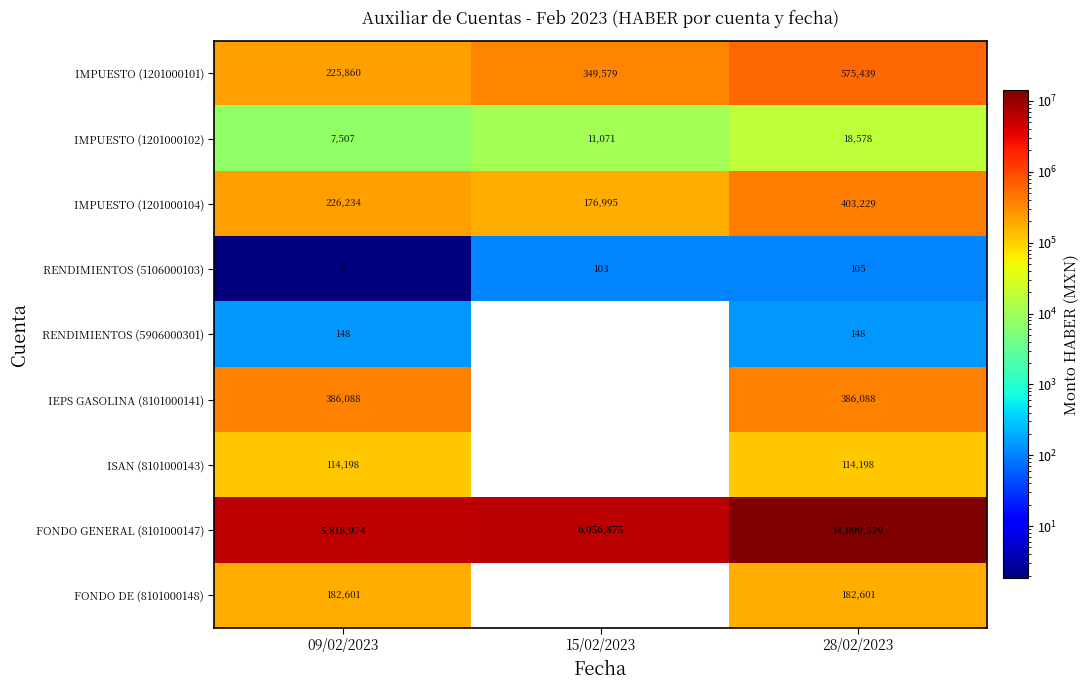

How many data points in IMPUESTO (1201000104) are less than 226234?

1